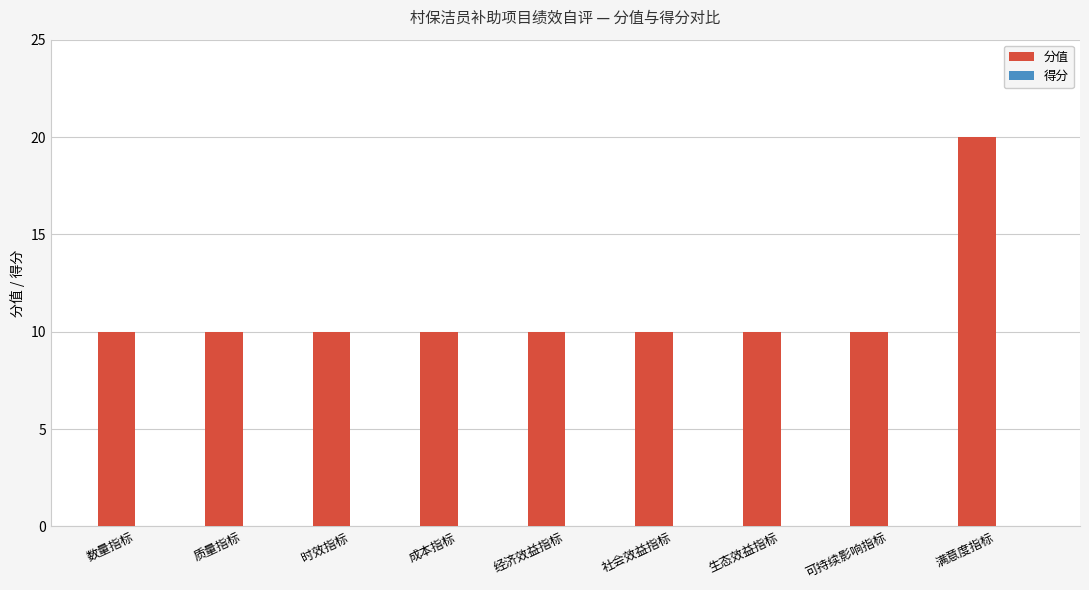

The chart shows a value of 10 at 数量指标. True or false?

True